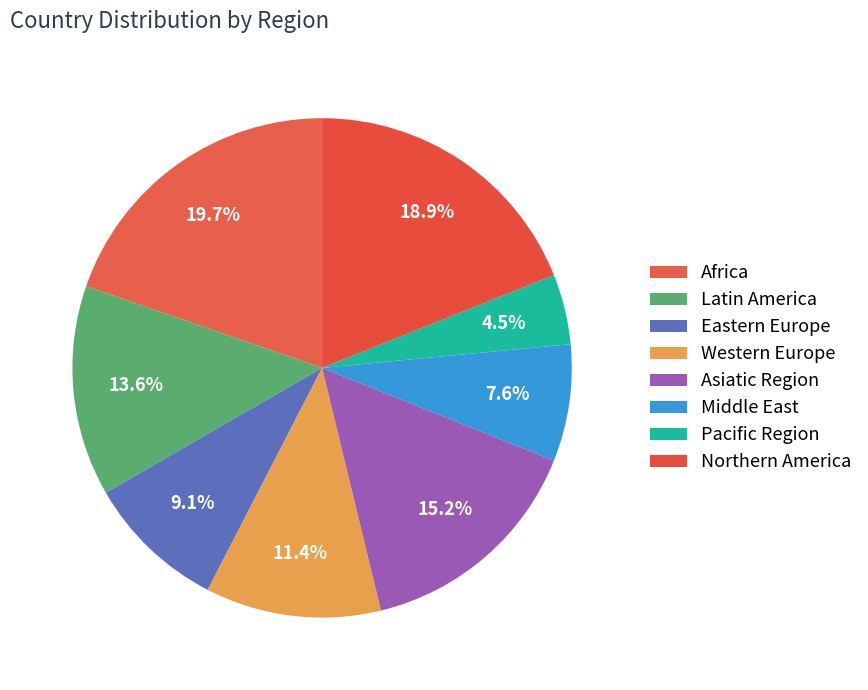

Rank the categories by value from lowest to highest.

Pacific Region, Middle East, Eastern Europe, Western Europe, Latin America, Asiatic Region, Northern America, Africa